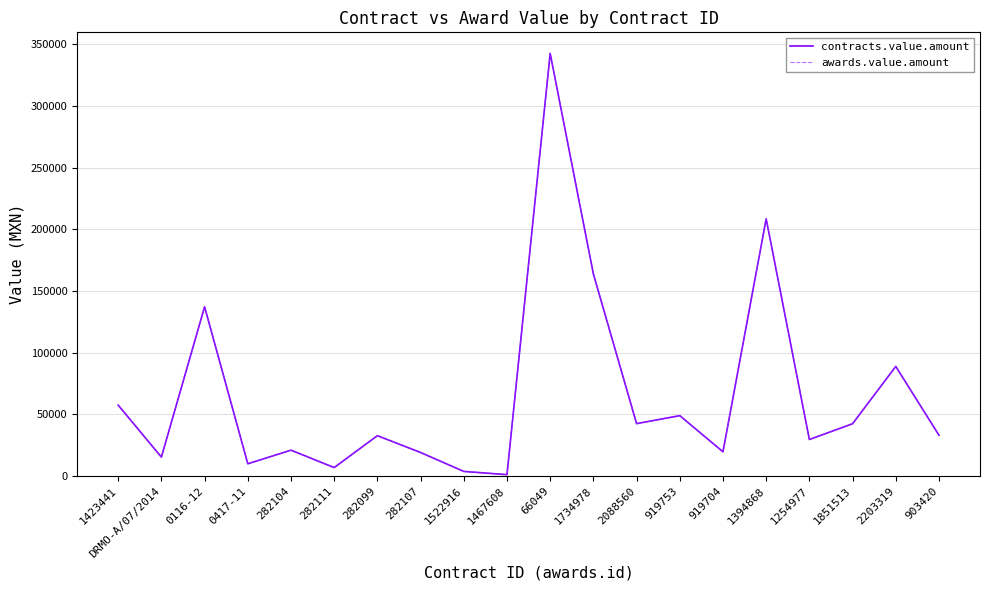

Where is awards.value.amount nearest to the value 171783?

1734978